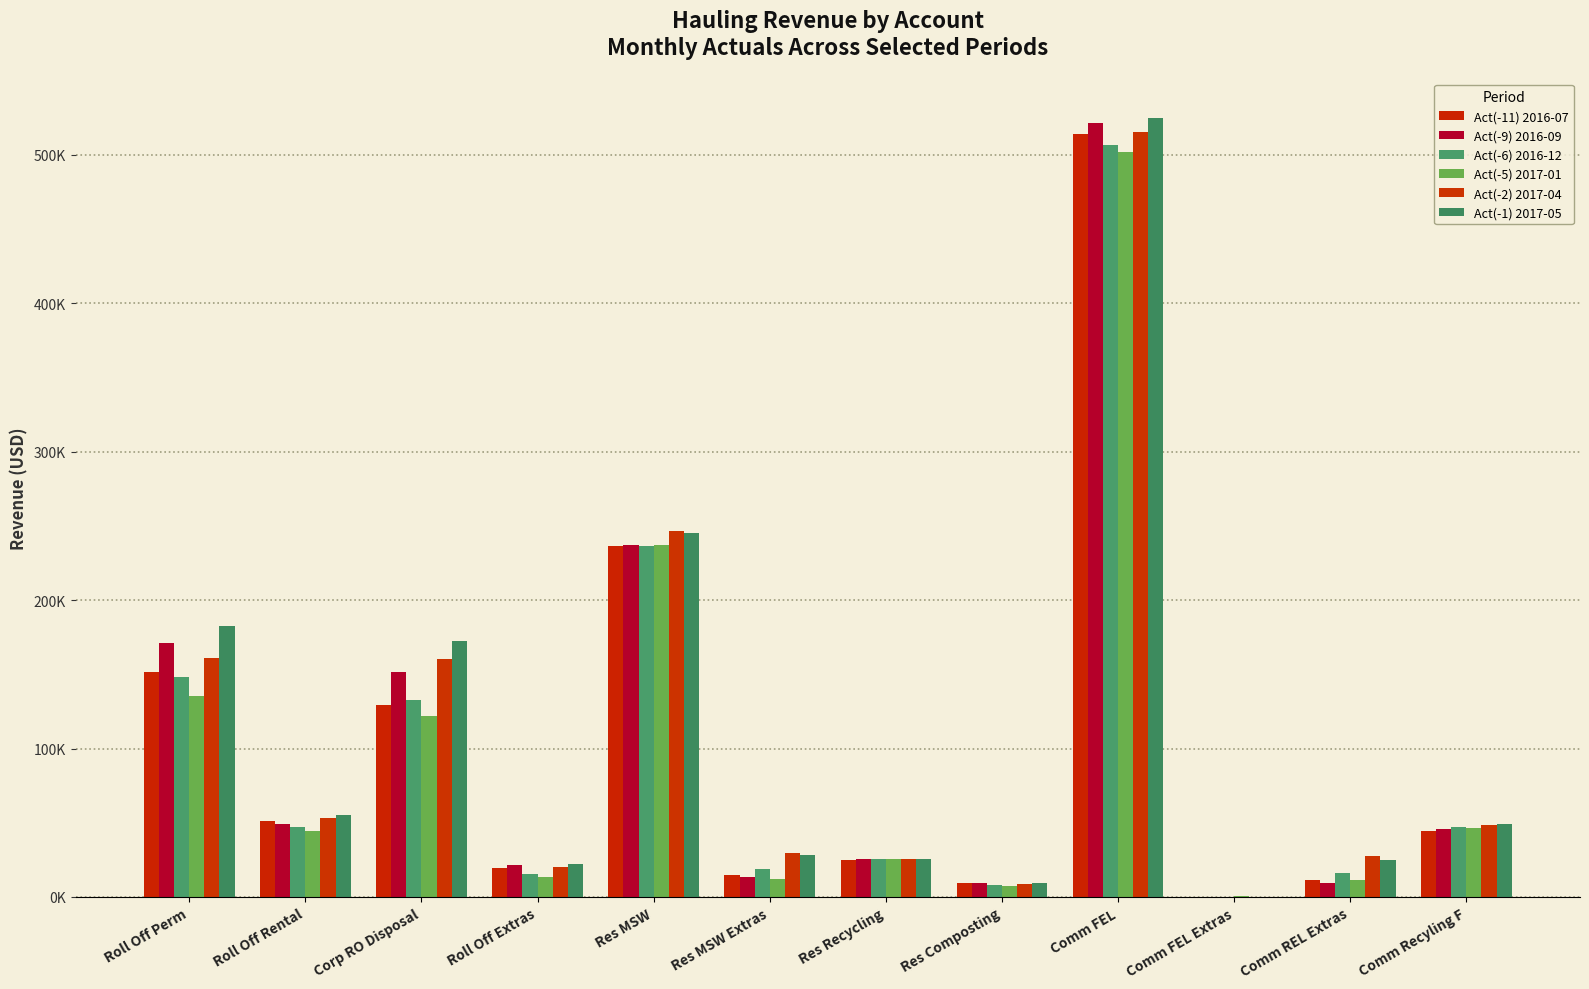

What is the difference between the maximum and minimum values in the Act(-11) 2016-07 series?

513869.6